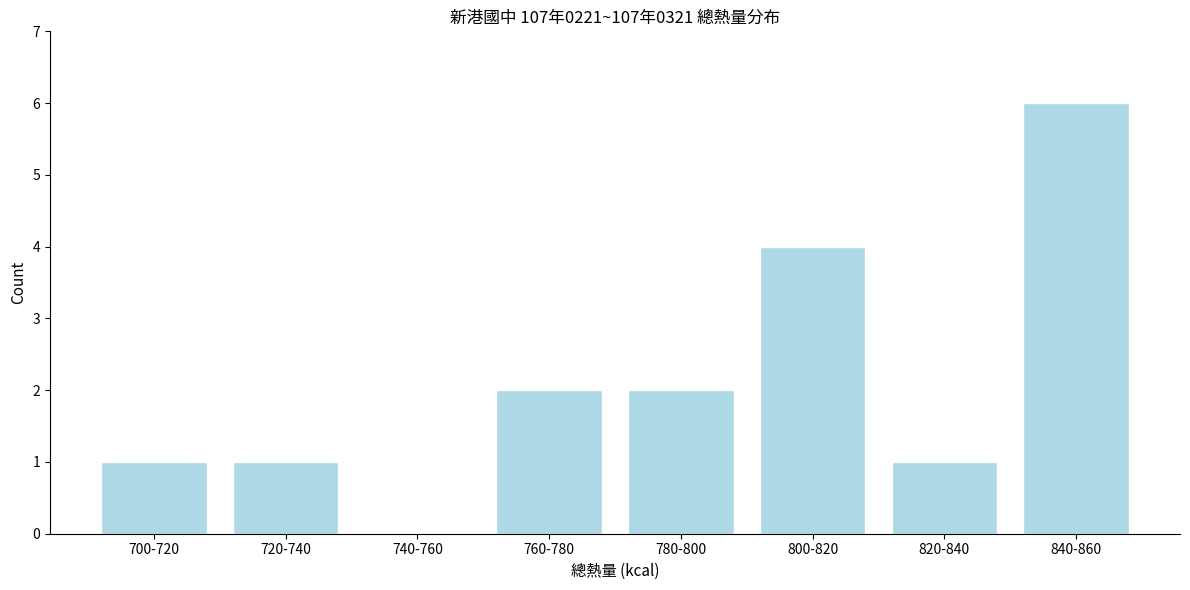

Reading right to left, list all the values displayed in this chart.

840-860=6	820-840=1	800-820=4	780-800=2	760-780=2	740-760=0	720-740=1	700-720=1